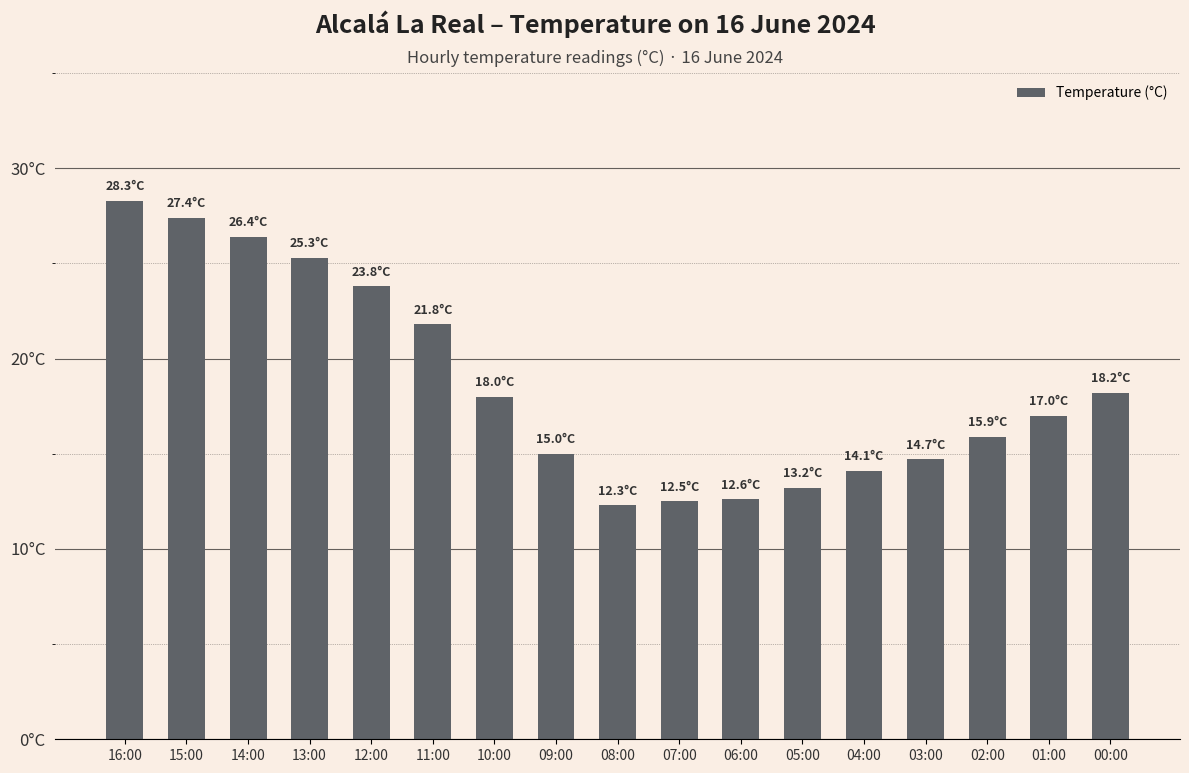

What is the average value?

18.6